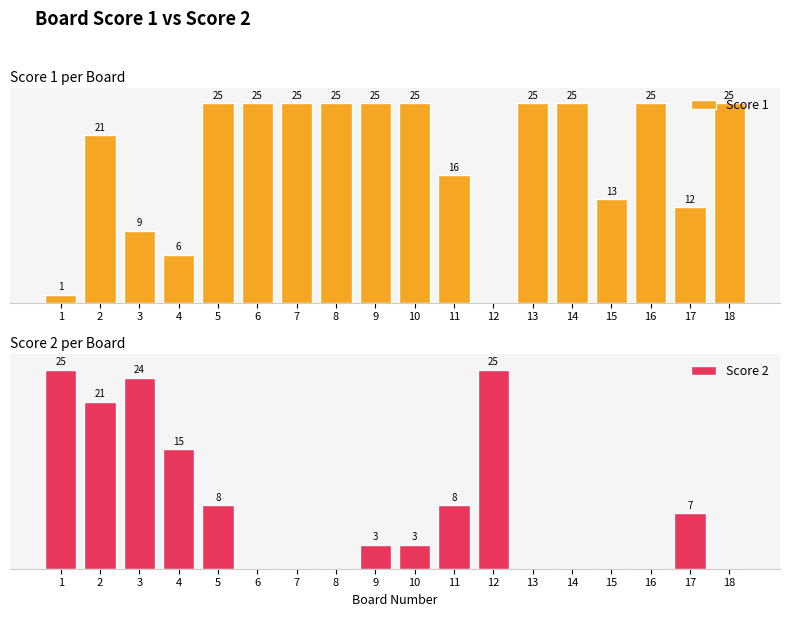

Reading left to right, transcribe all the data shown in this chart.

Score 1: 1	21	9	6	25	25	25	25	25	25	16	0	25	25	13	25	12	25
Score 2: 25	21	24	15	8	0	0	0	3	3	8	25	0	0	0	0	7	0